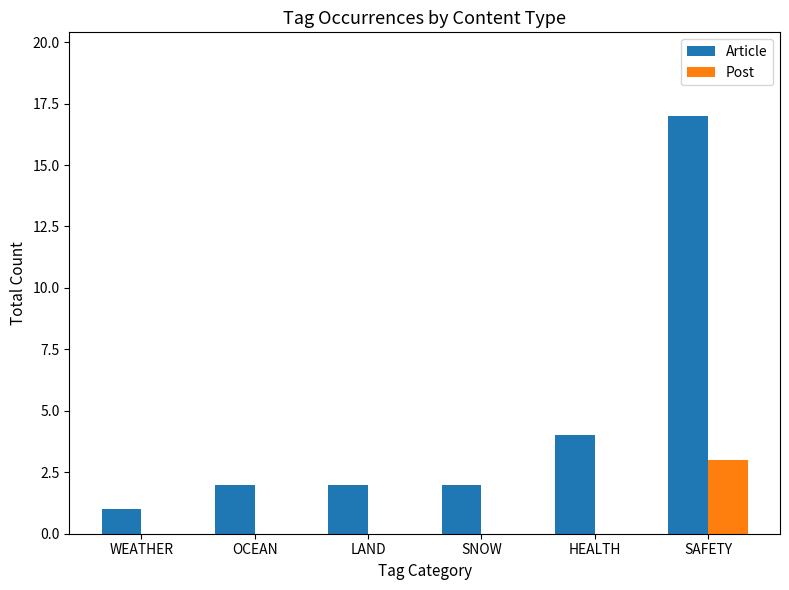

Is the value of Post at LAND greater than the value of Article at WEATHER?

No